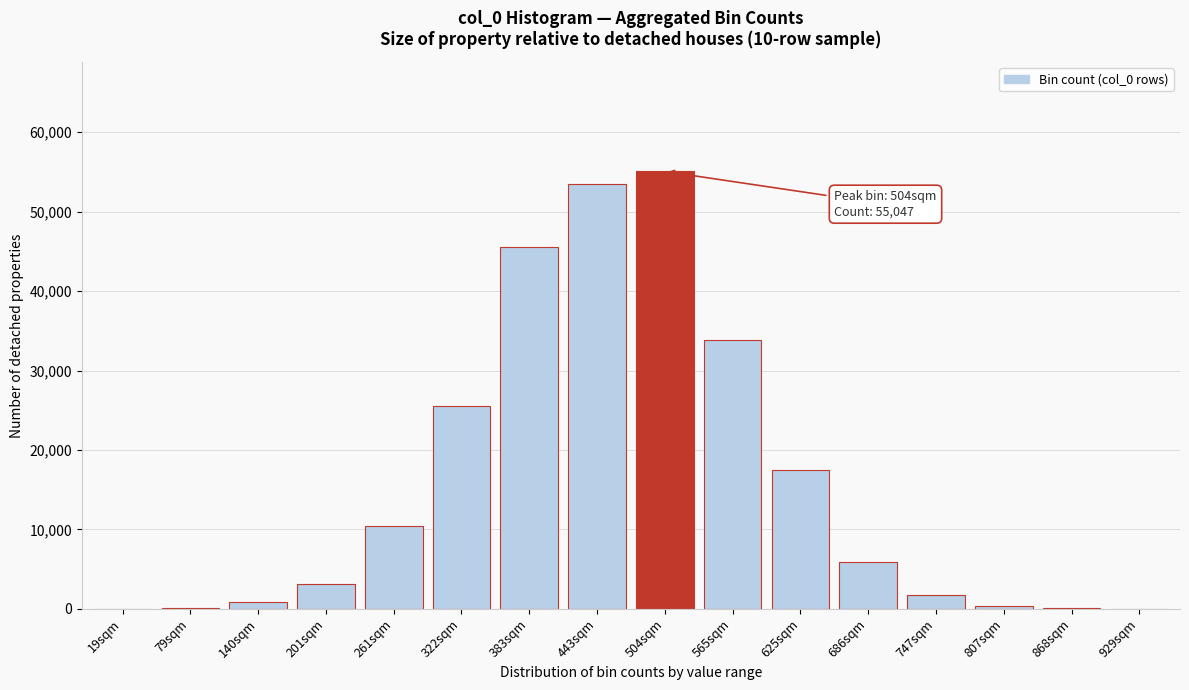

At which label is the value closest to 27527?

322sqm